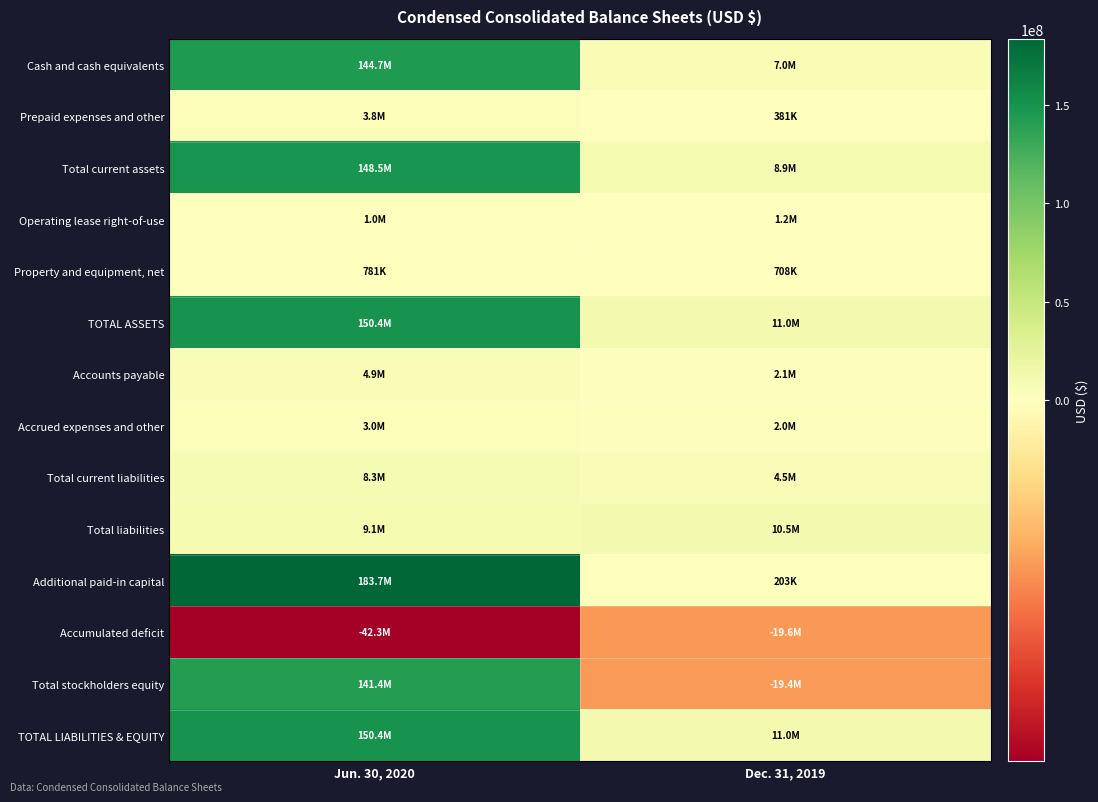

How many data points does each series have?

2